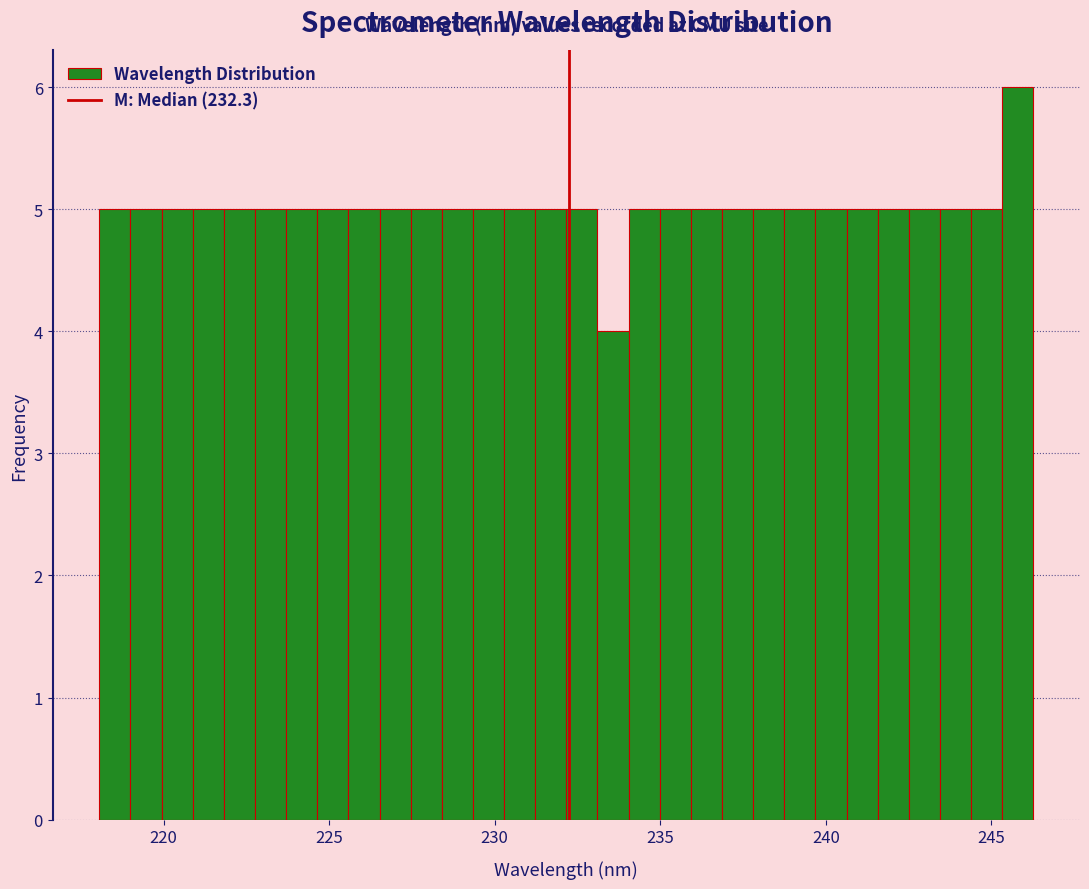

Around what value on the x-axis is the tallest bar? Give the approximate position of its centre, as read against the axis.

246.0